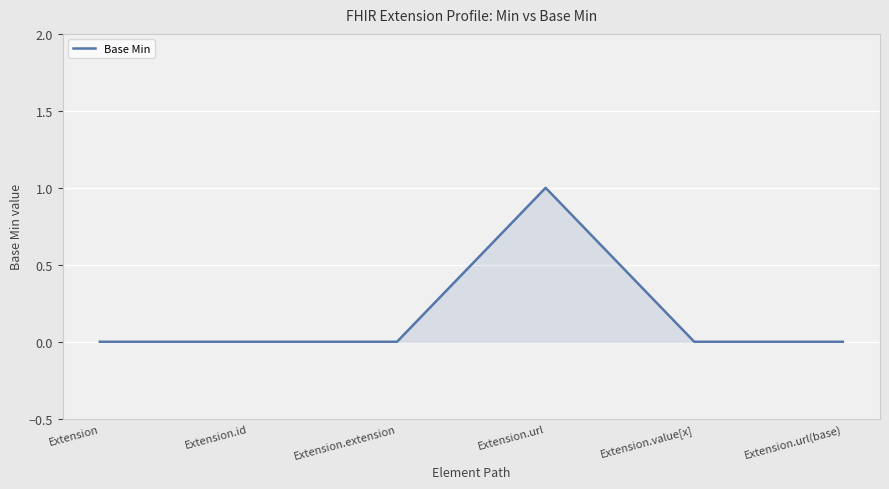

What is the difference between the maximum and second lowest values?

1